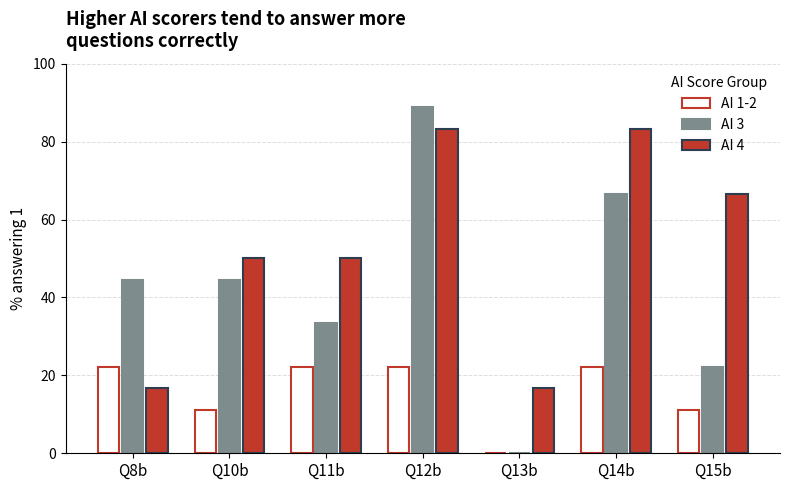

What is the sum of the AI 3 values at Q15b and Q13b?

22.2